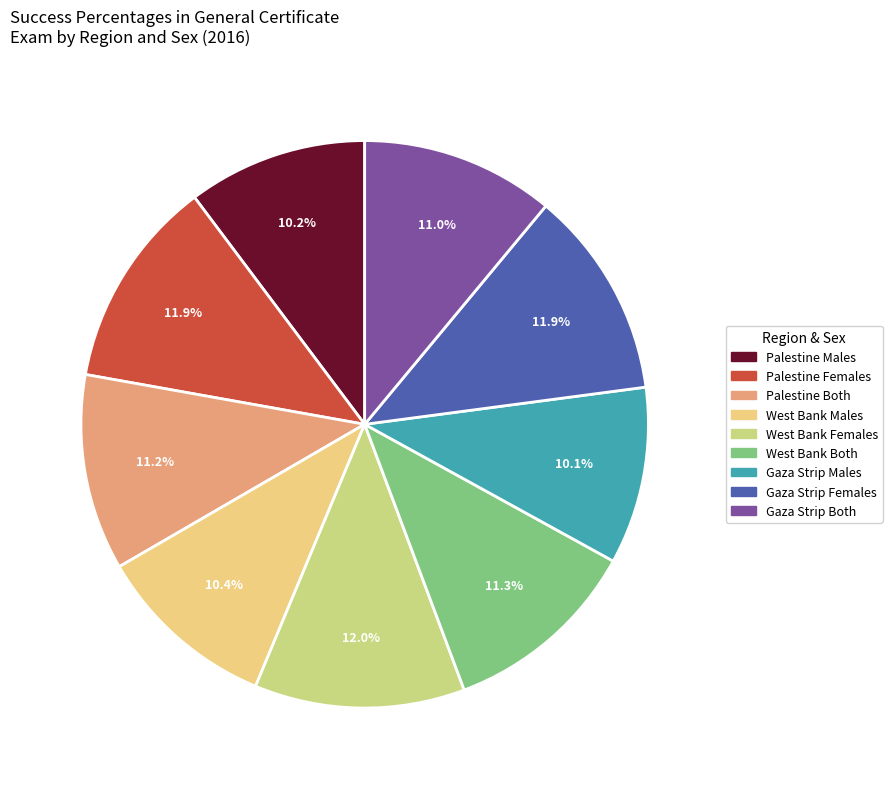

Is there any slice that represents more than half of the pie?

No